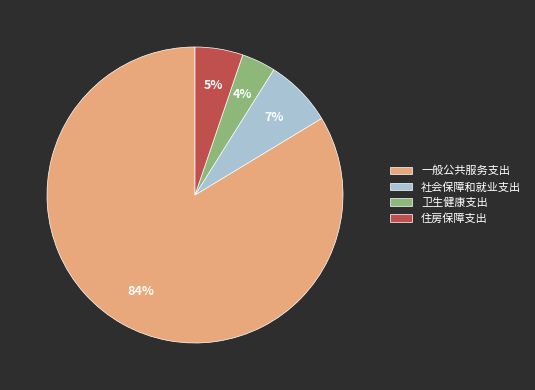

Is there any slice that represents more than half of the pie?

Yes